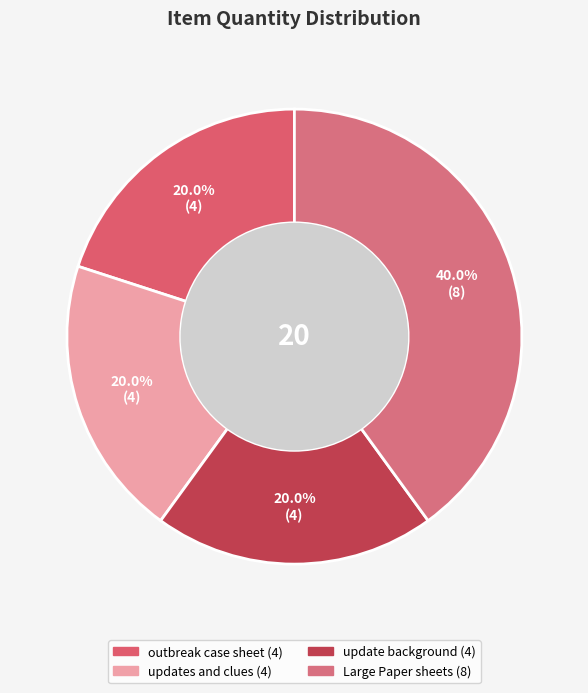

Does any single category account for the majority?

No